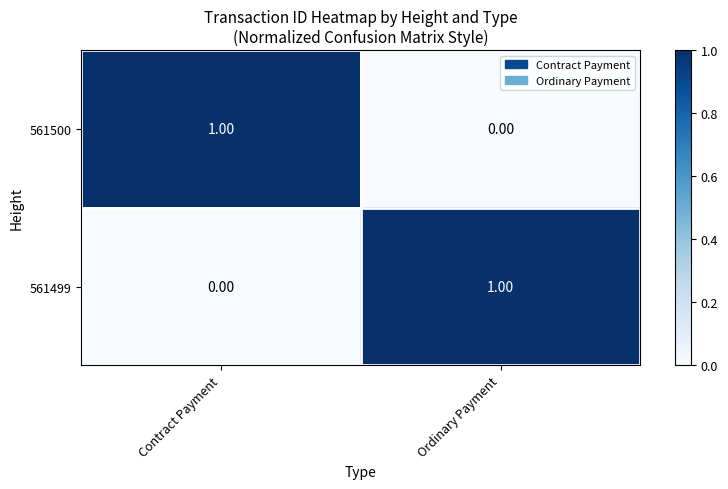

How many categories are shown in the chart?

2